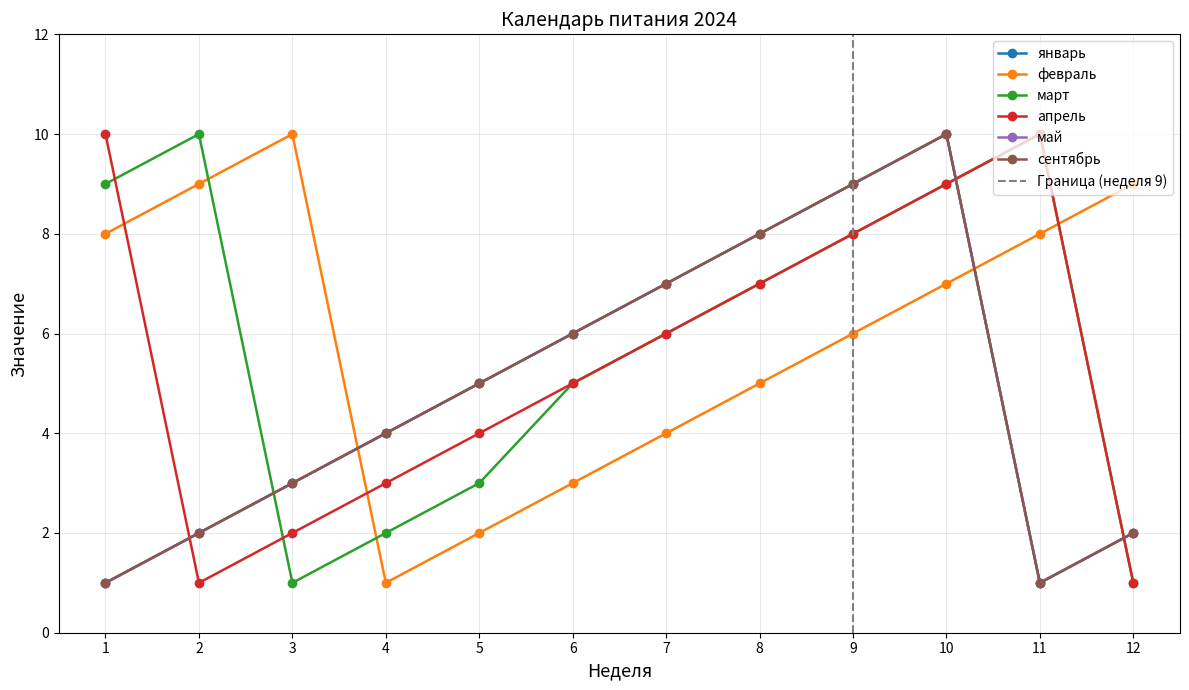

True or false: февраль has more than 1 points higher than both neighbors.

False